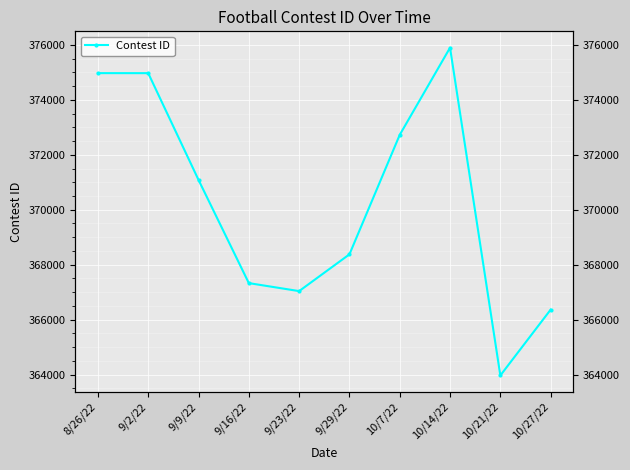

Reading left to right, list all the values displayed in this chart.

374972	374971	371085	367328	367037	368375	372725	375897	363966	366362